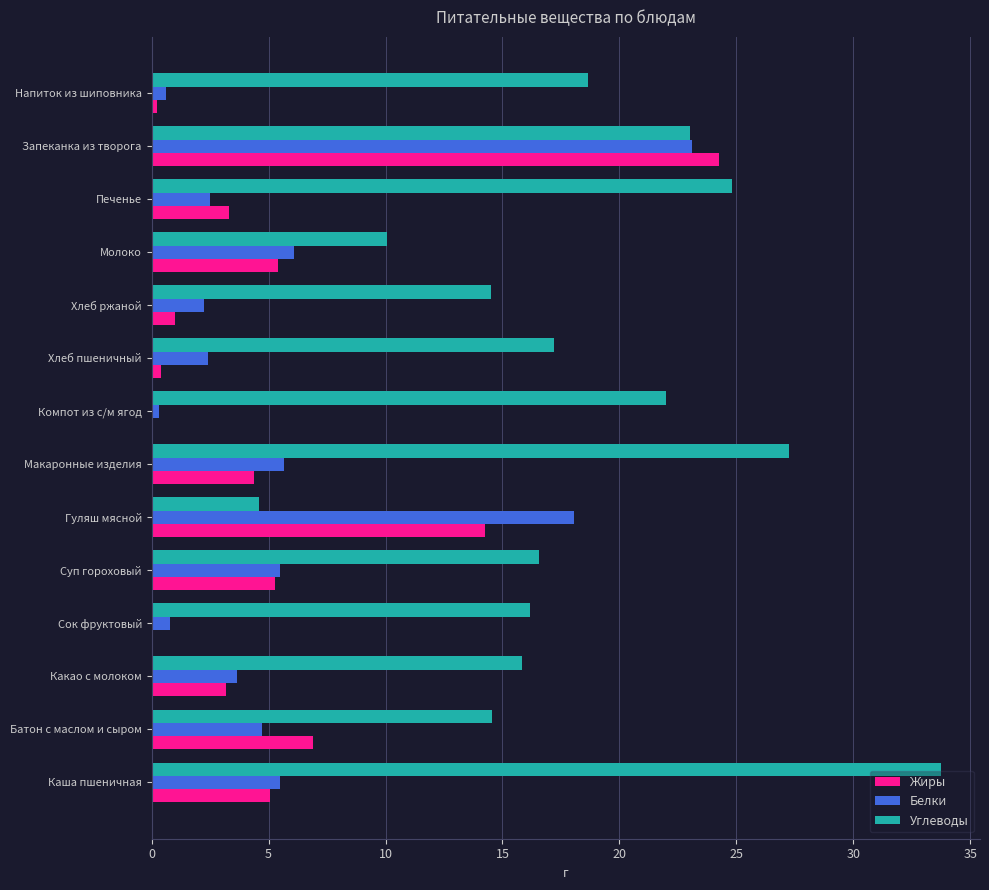

Is it true that Углеводы equals 14.6 at Молоко?

False